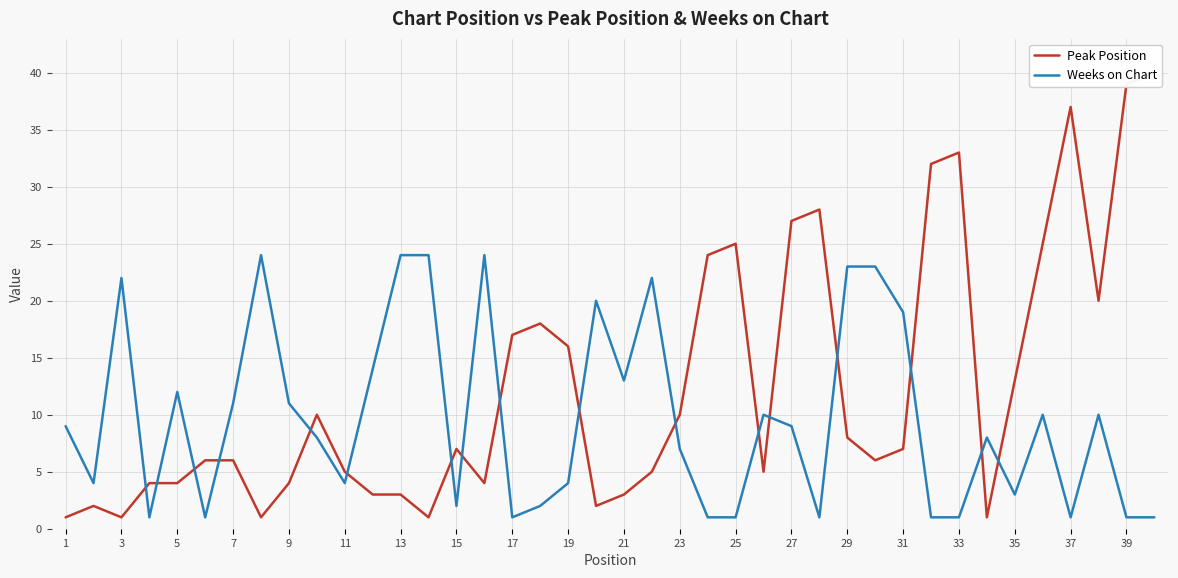

In Weeks on Chart, how many points are lower than both neighbors (excluding endpoints)?

10